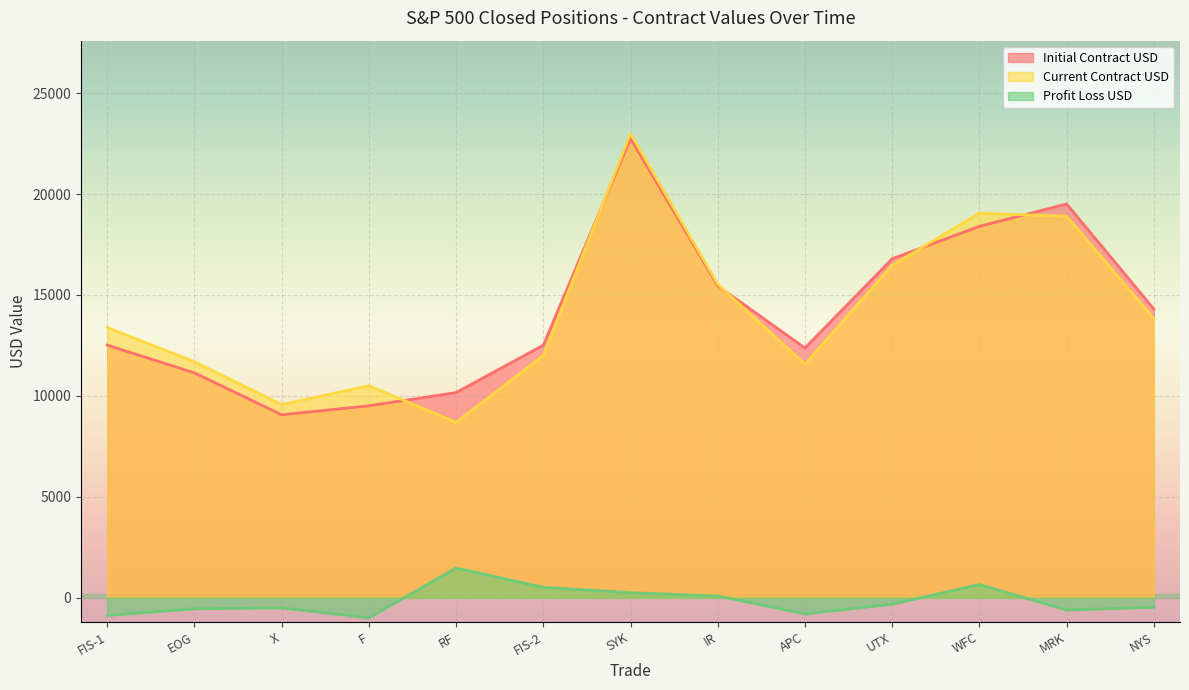

Which series changed the most between EOG and X?

Current Contract USD